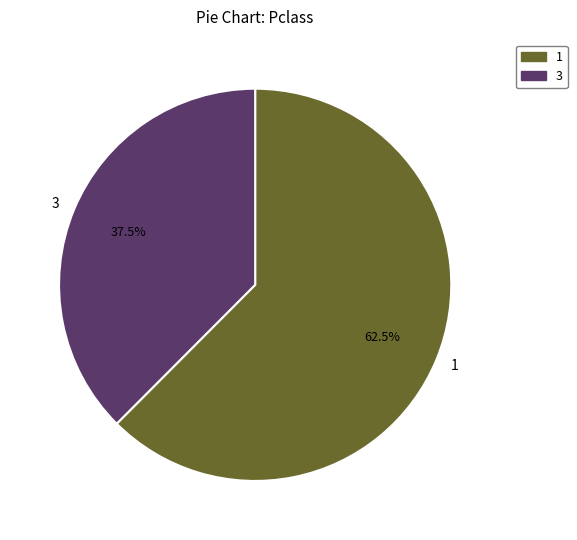

Is there a majority slice in this chart?

Yes